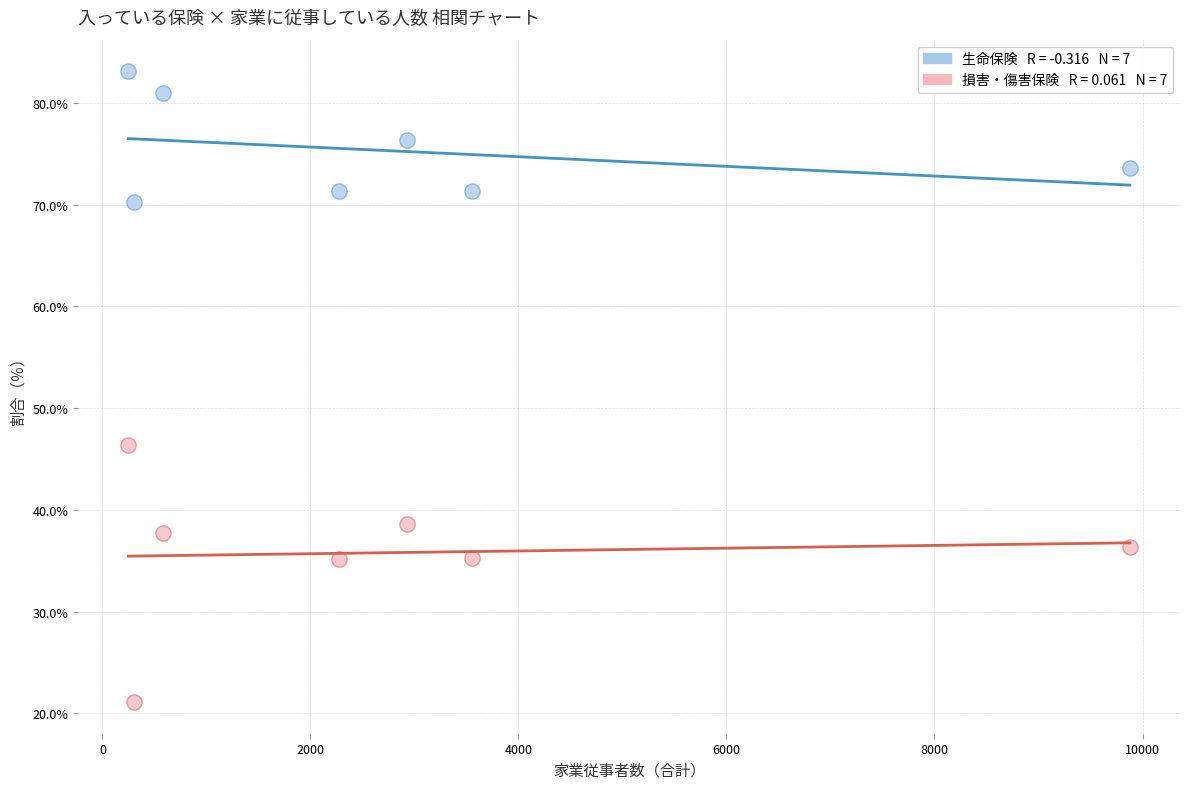

Across all data points, what is the range of X values (max minus min)?

9631.0